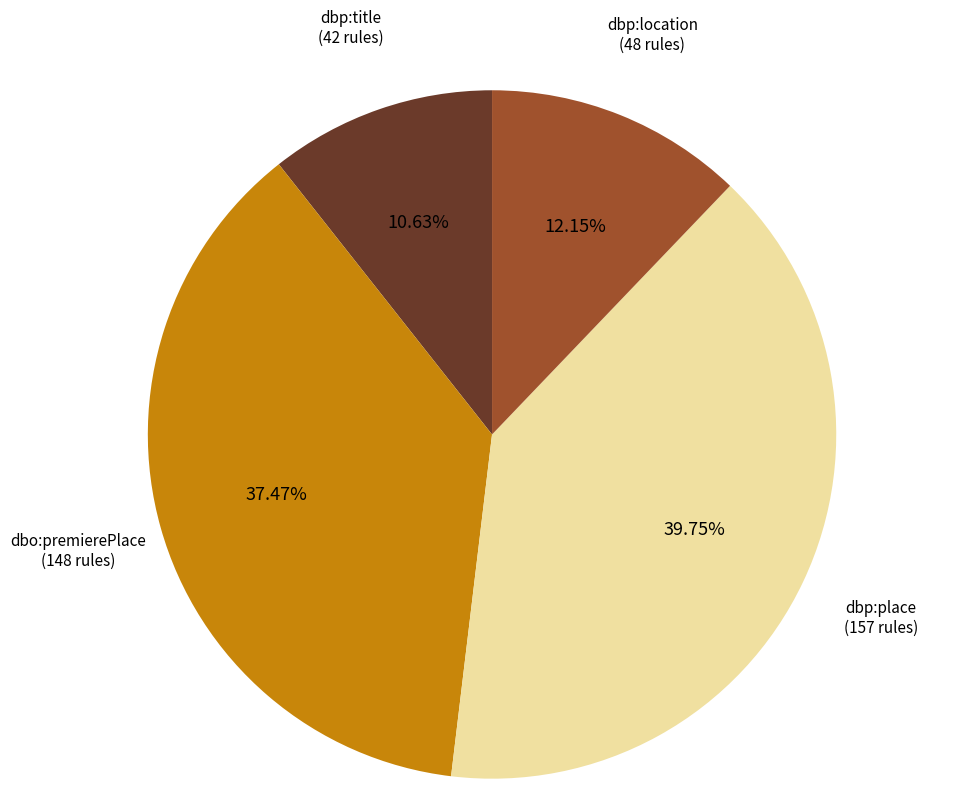

Is there any slice that represents more than half of the pie?

No